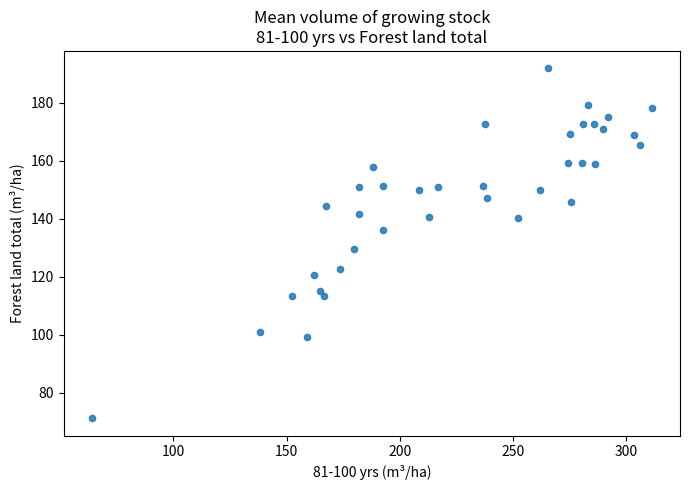

What is the range of Y values (max minus min)?

120.7